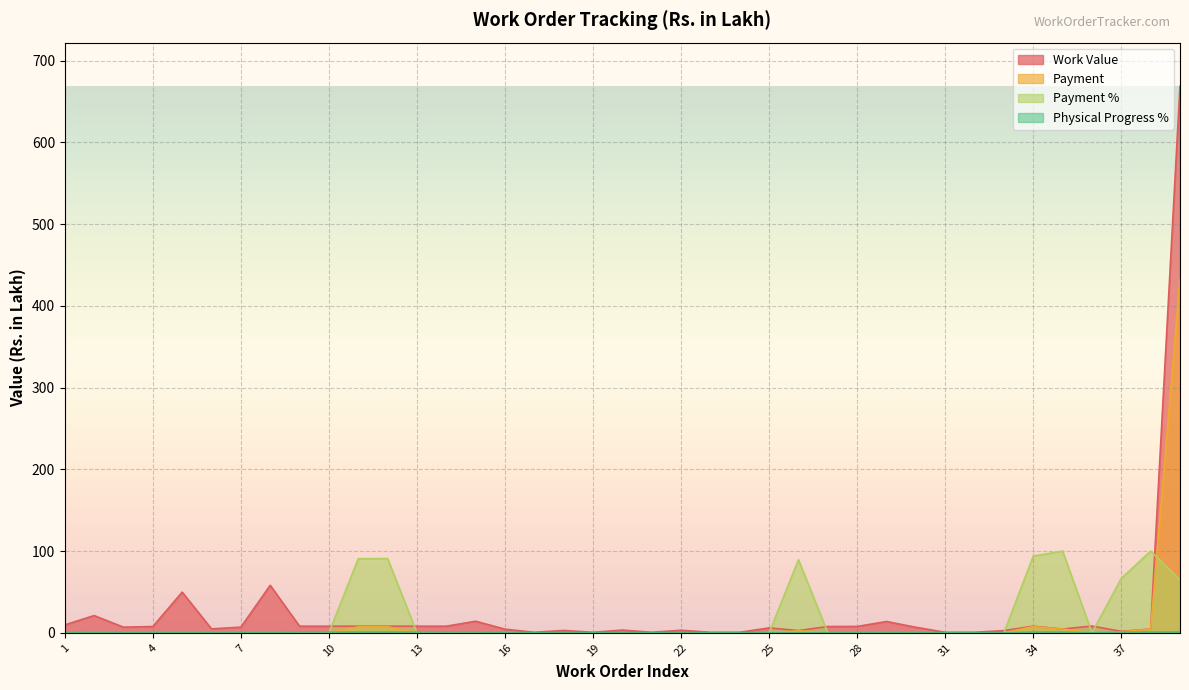

Is the value of Physical Progress % at 27 greater than the value of Payment at 16?

No